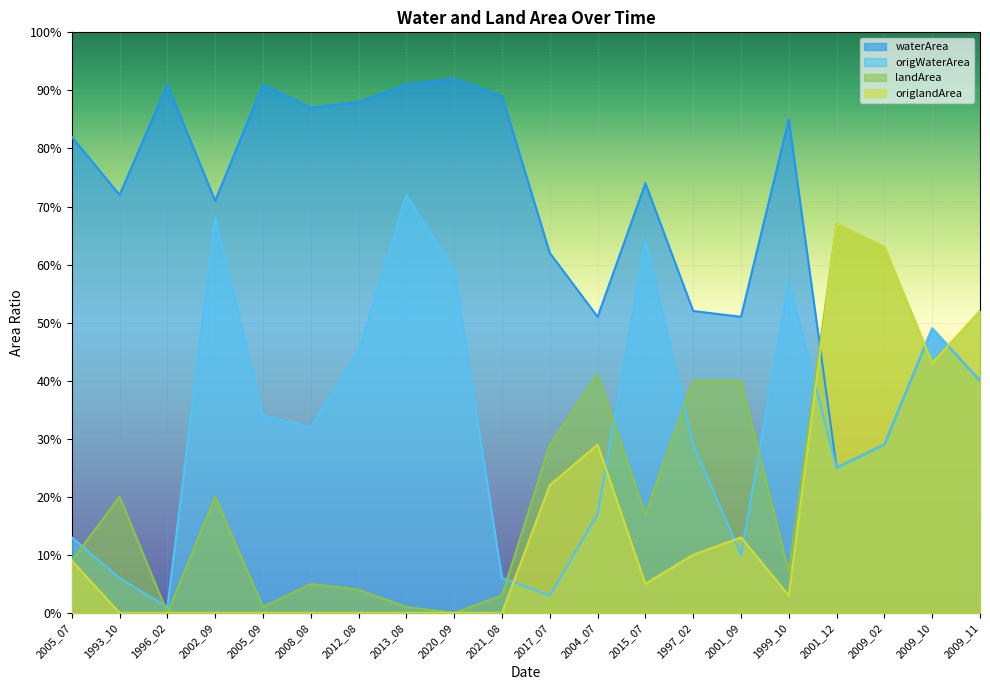

How many categories are shown in the chart?

20